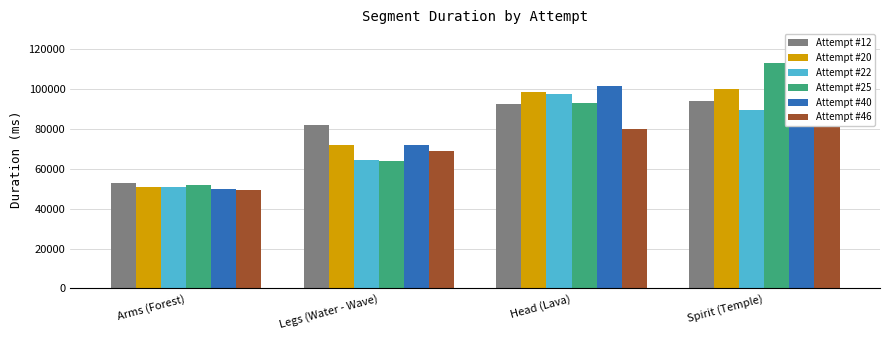

Rank the series by their maximum value, from lowest to highest.

Attempt #46, Attempt #12, Attempt #22, Attempt #20, Attempt #40, Attempt #25